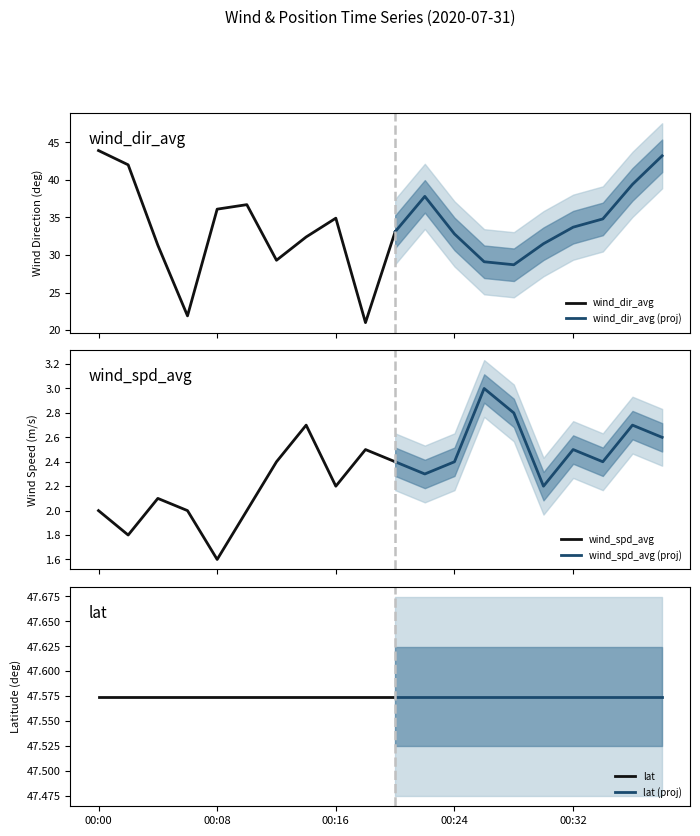

How many data points in wind_spd_avg are above 2?

15